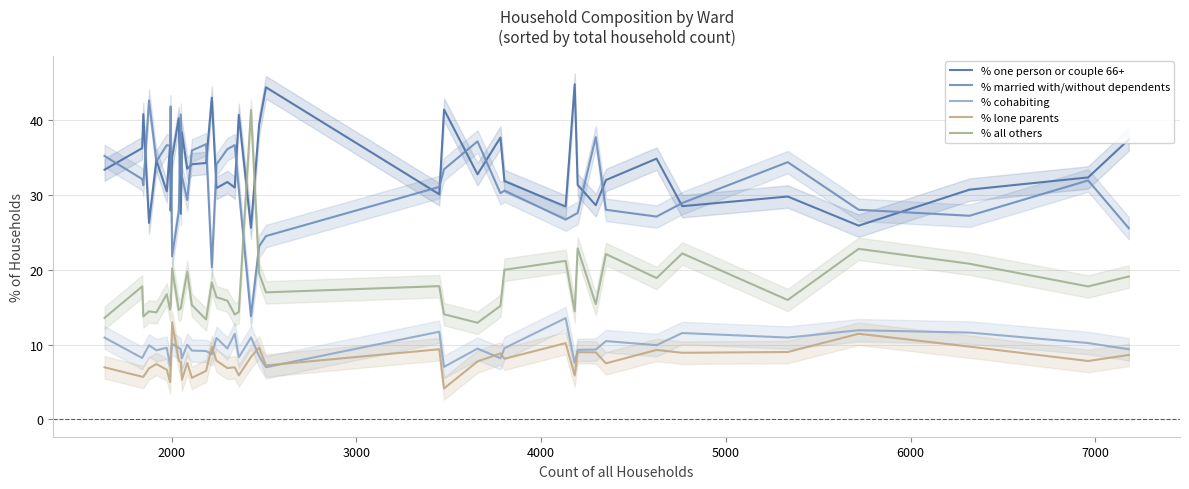

What are all the series names shown in the legend?

% one person or couple 66+, % married with/without dependents, % cohabiting, % lone parents, % all others